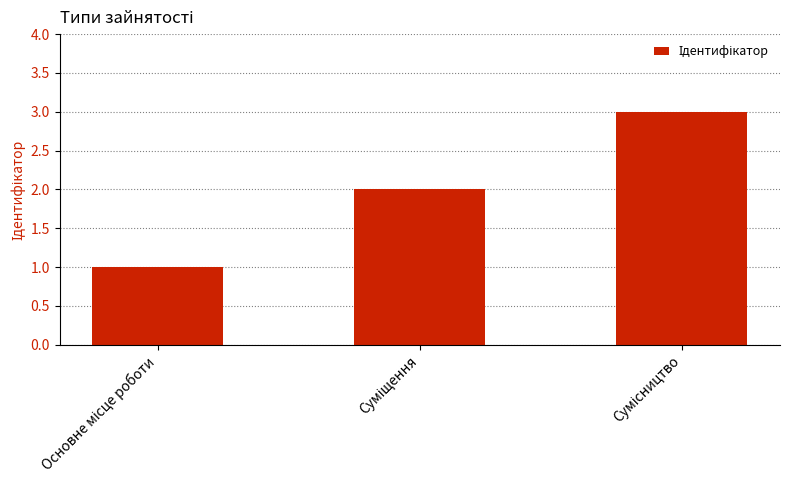

What is the sum of all values?

6